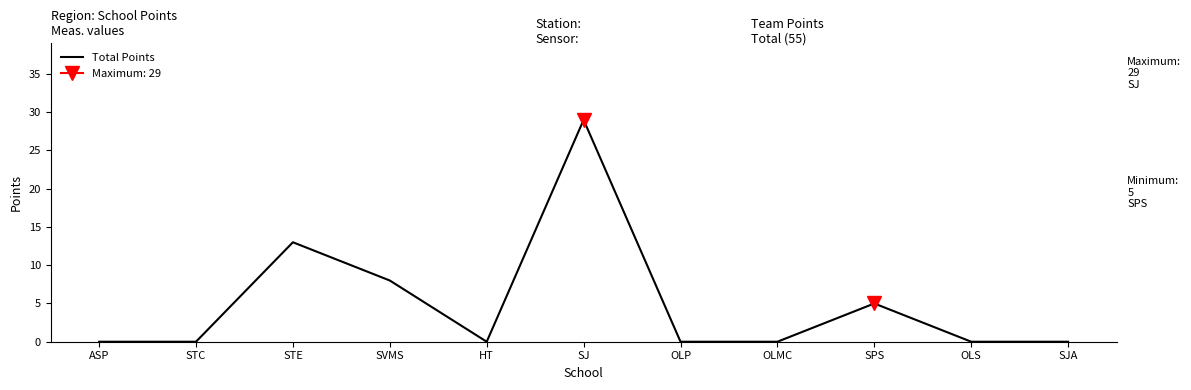

At which category does the data reach its first local peak?

STE